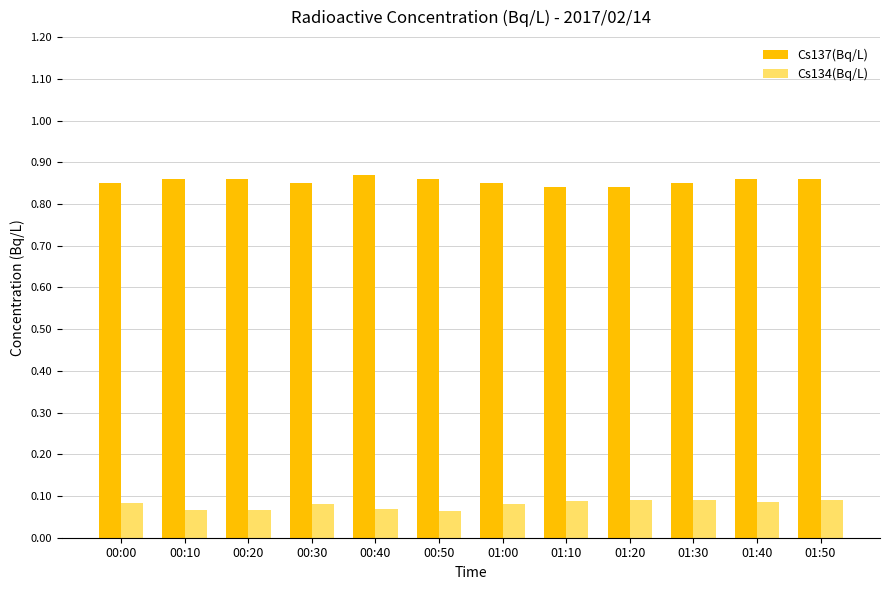

What are all the series names shown in the legend?

Cs137(Bq/L), Cs134(Bq/L)